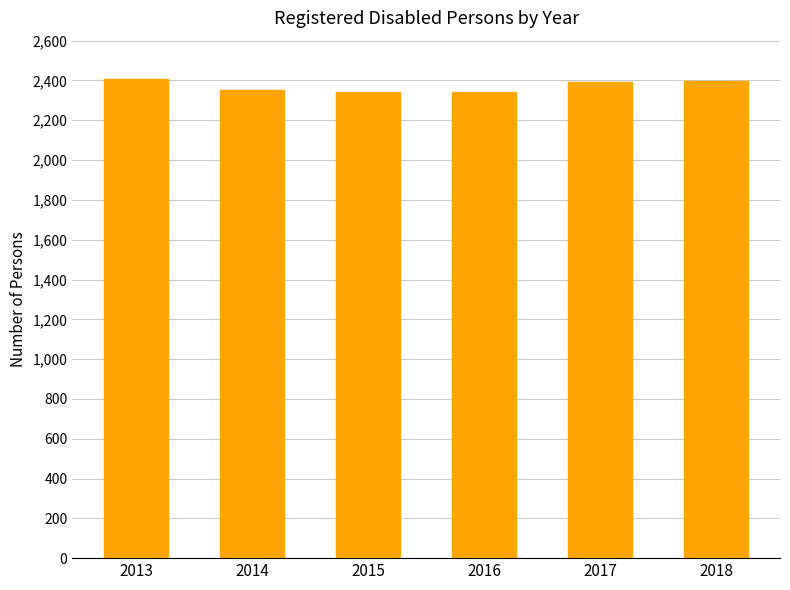

Count the values in the range 2343 to 2399.

5